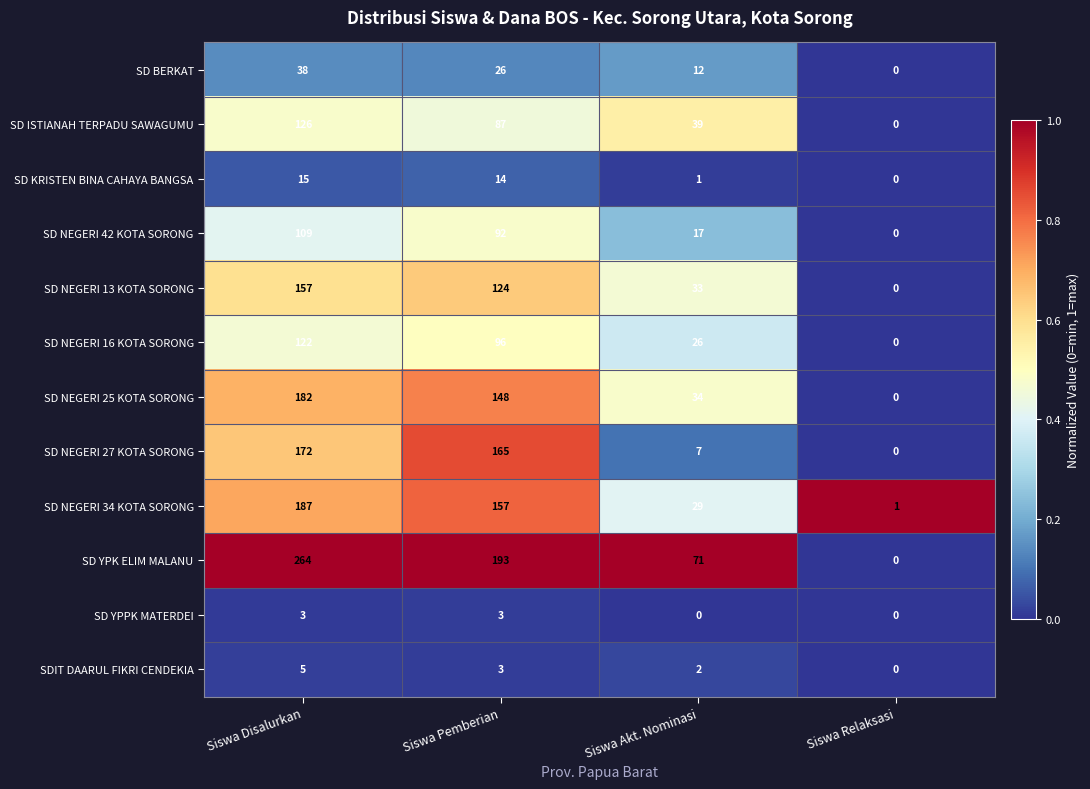

Which series has the largest range (max minus min)?

SD YPK ELIM MALANU